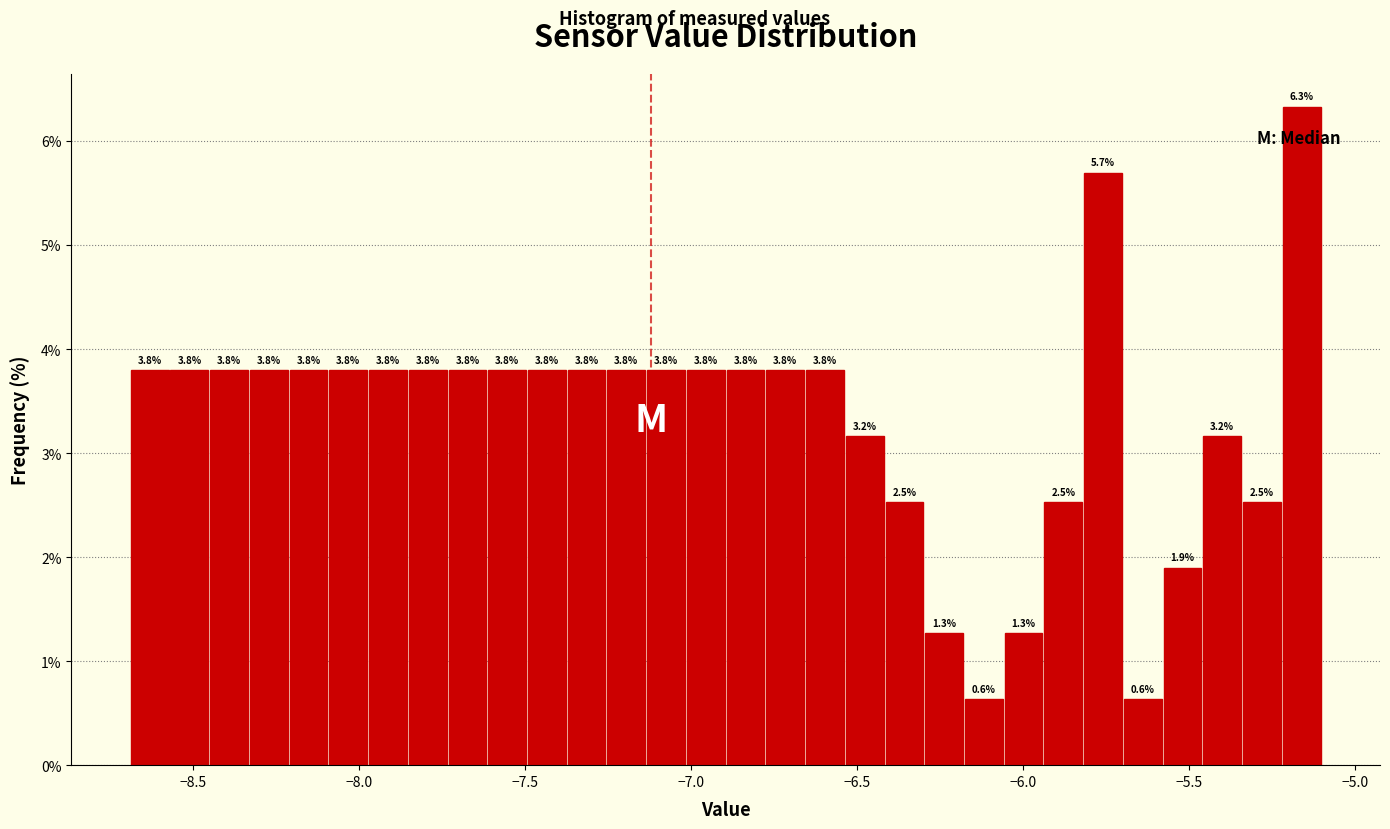

Around what value on the x-axis is the tallest bar? Give the approximate position of its centre, as read against the axis.

-5.15